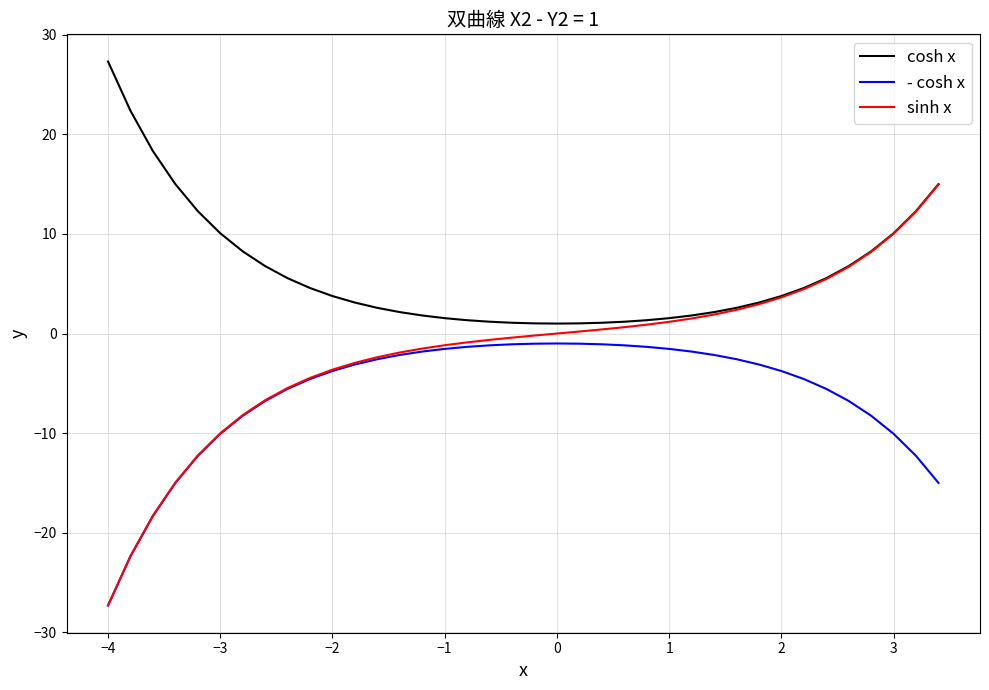

Which series has the largest range (max minus min)?

sinh x